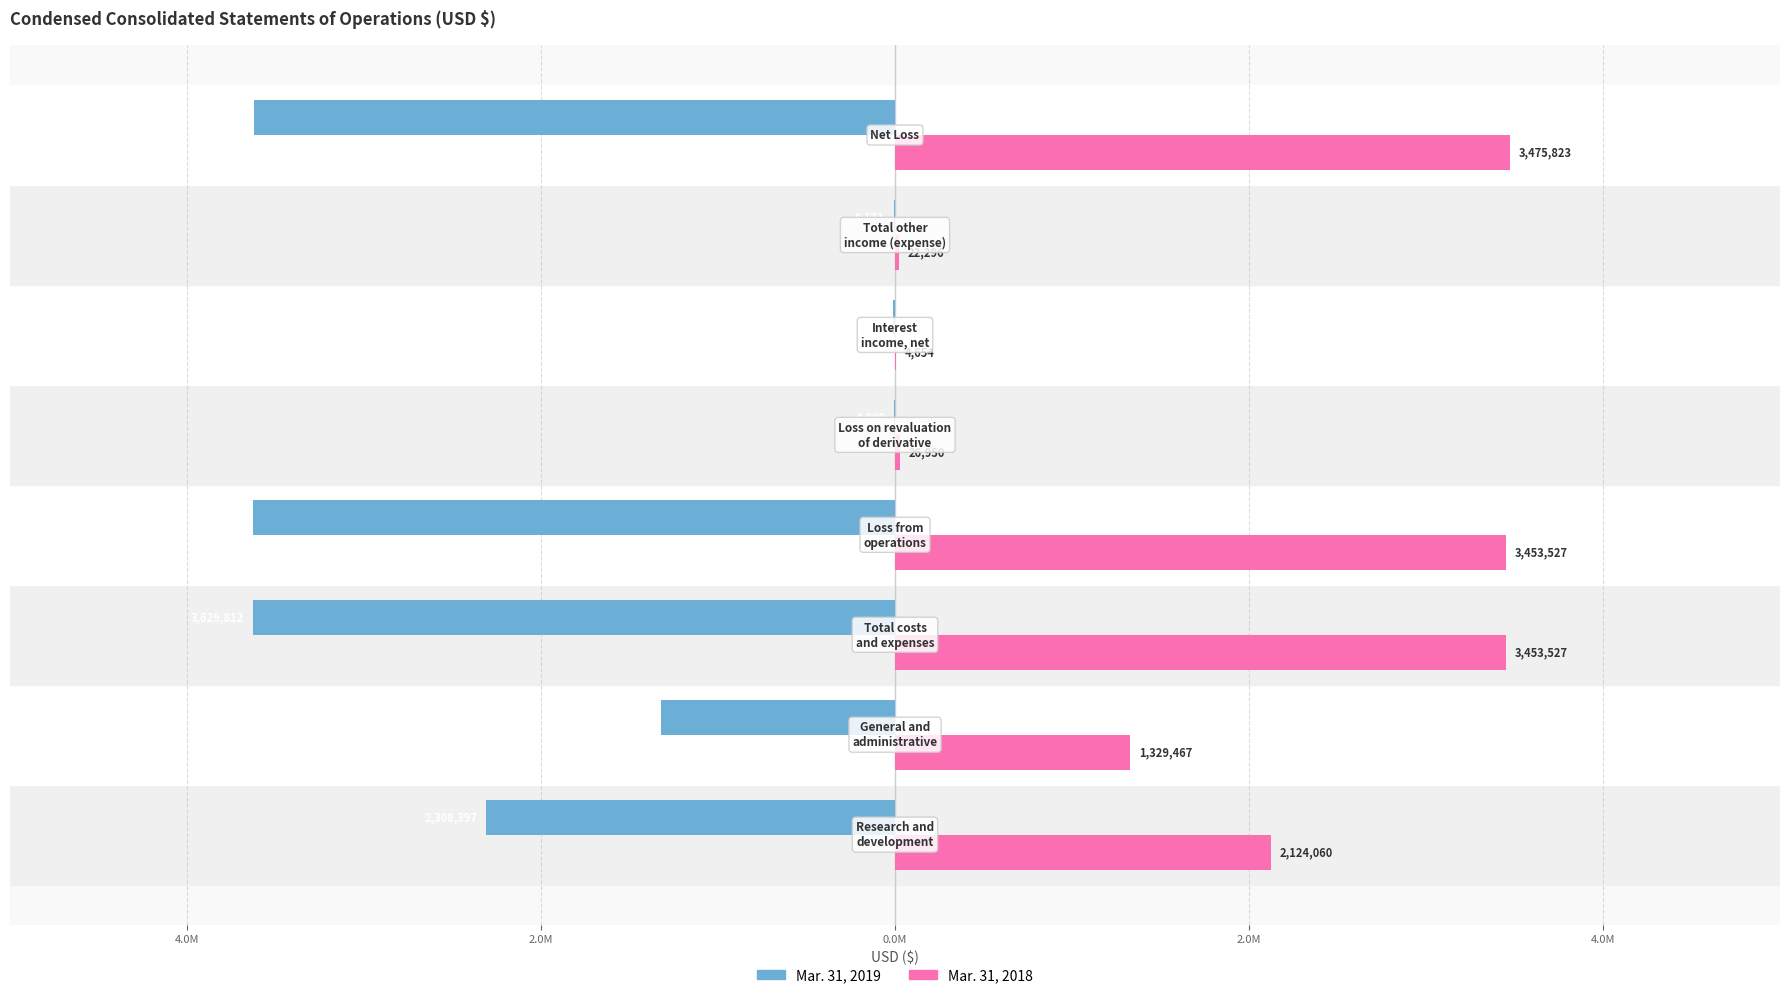

How many series are shown in this chart?

2